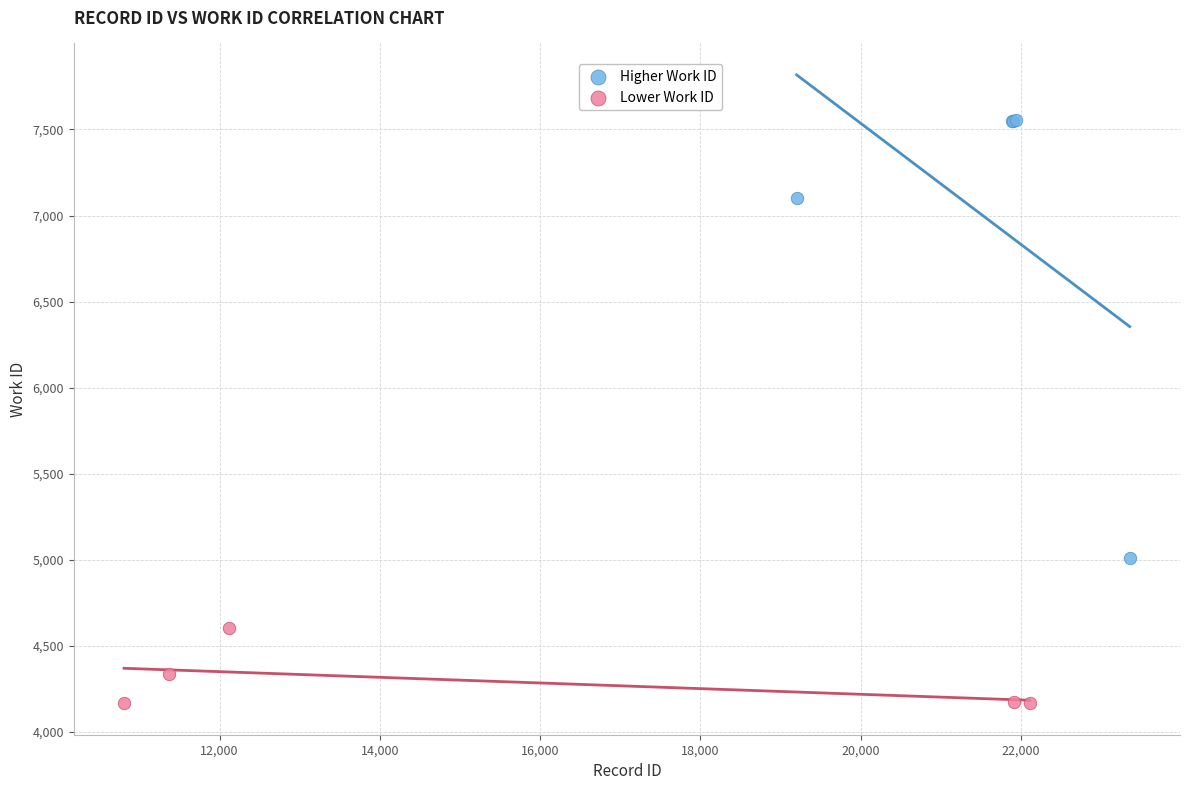

Which series contains the lowest Y value?

Lower Work ID